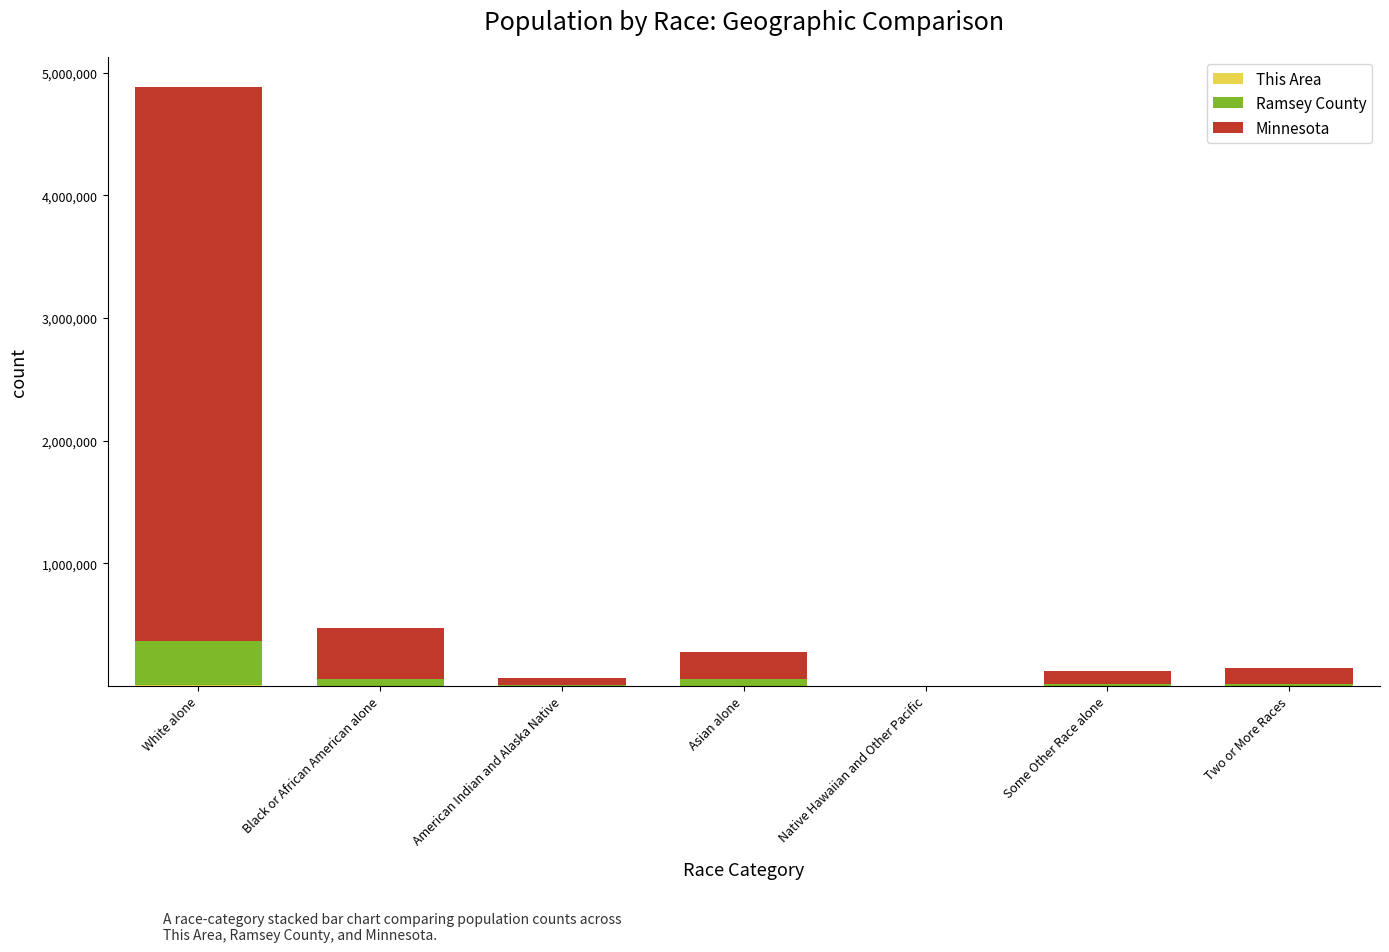

At which category is the sum across all series the highest?

White alone